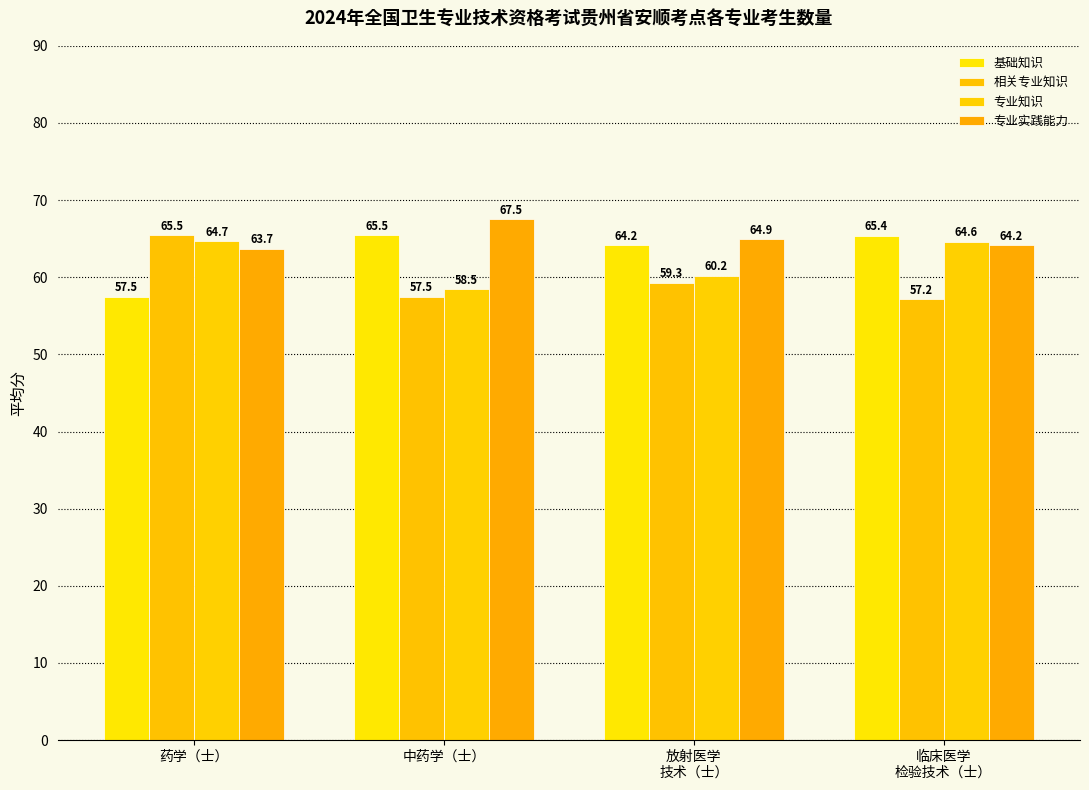

How many distinct data groups are displayed?

4